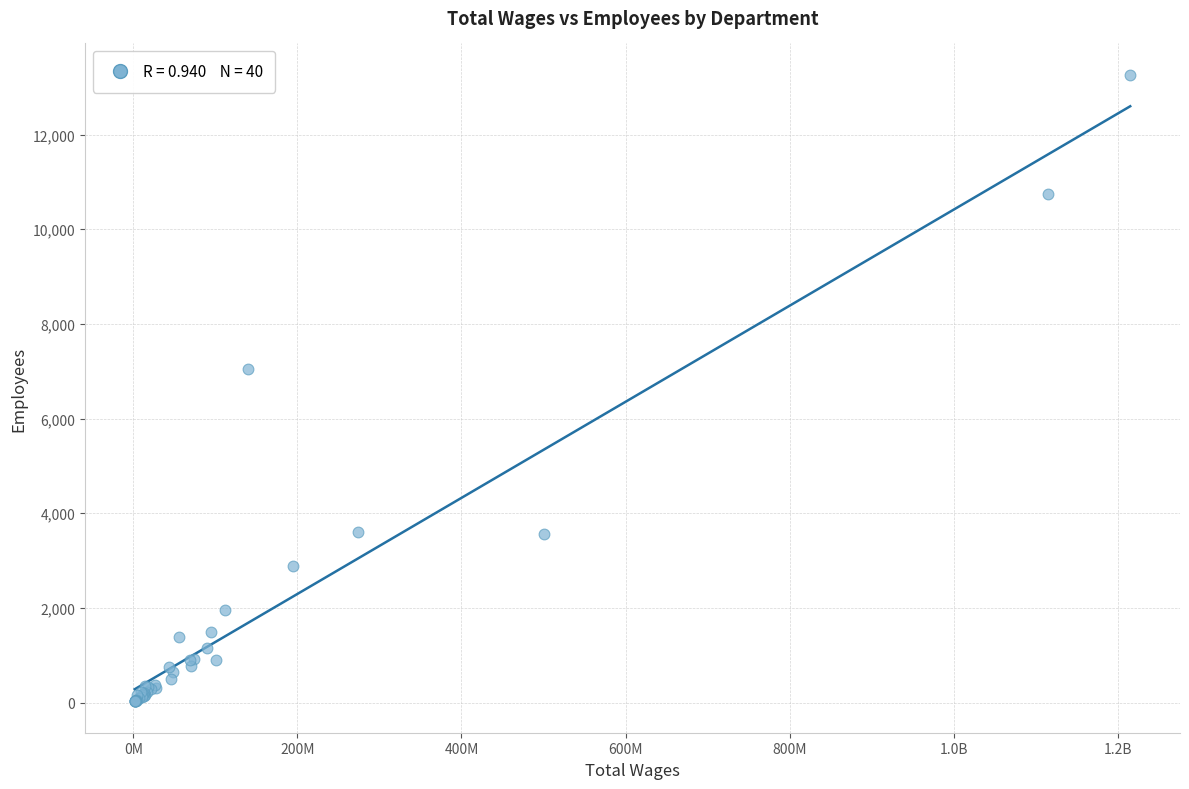

What Y value in the scatter plot is closest to 6643?

7056